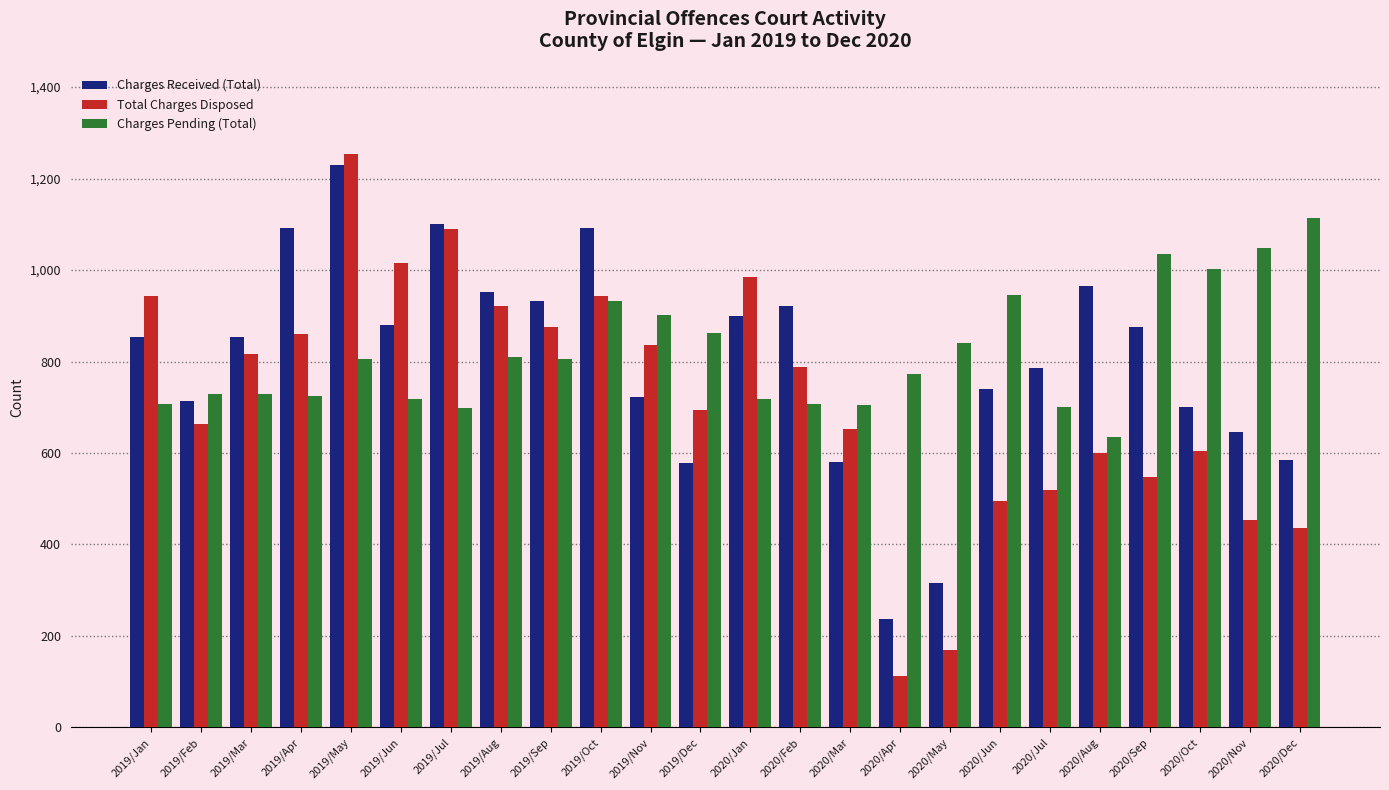

The Total Charges Disposed series shows 146 at 2020/Oct. True or false?

False